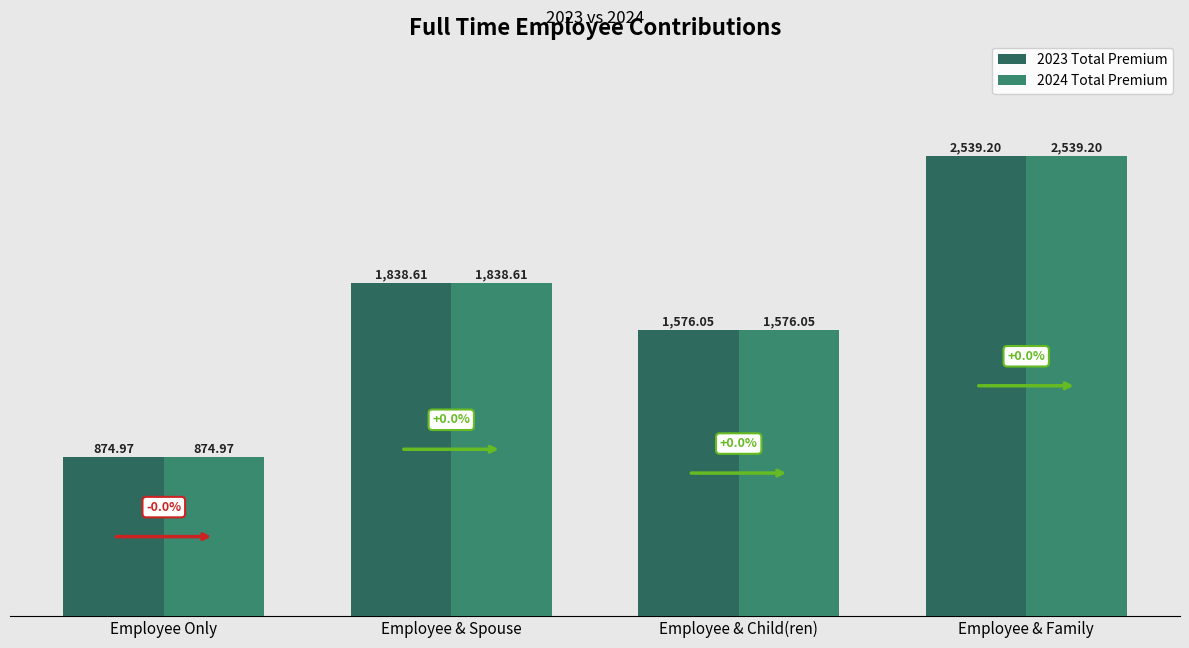

What is the label of the 1st bar from the right?

Employee & Family